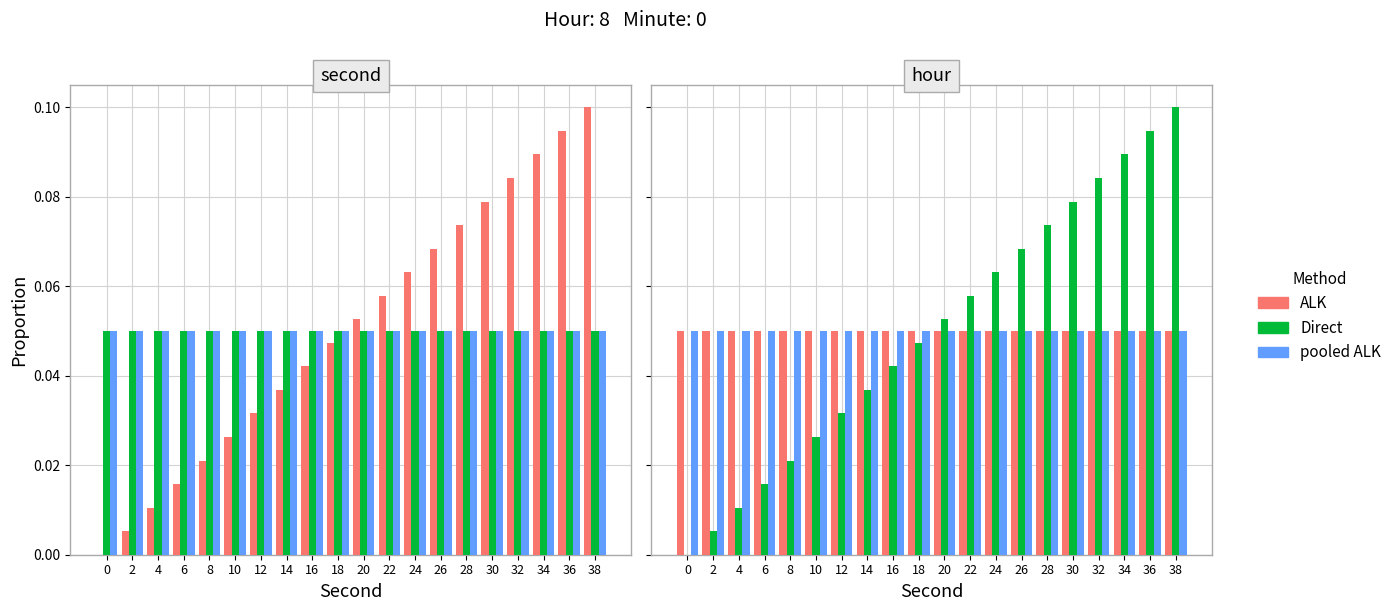

Is it true that Direct equals 0.1 at 22?

False